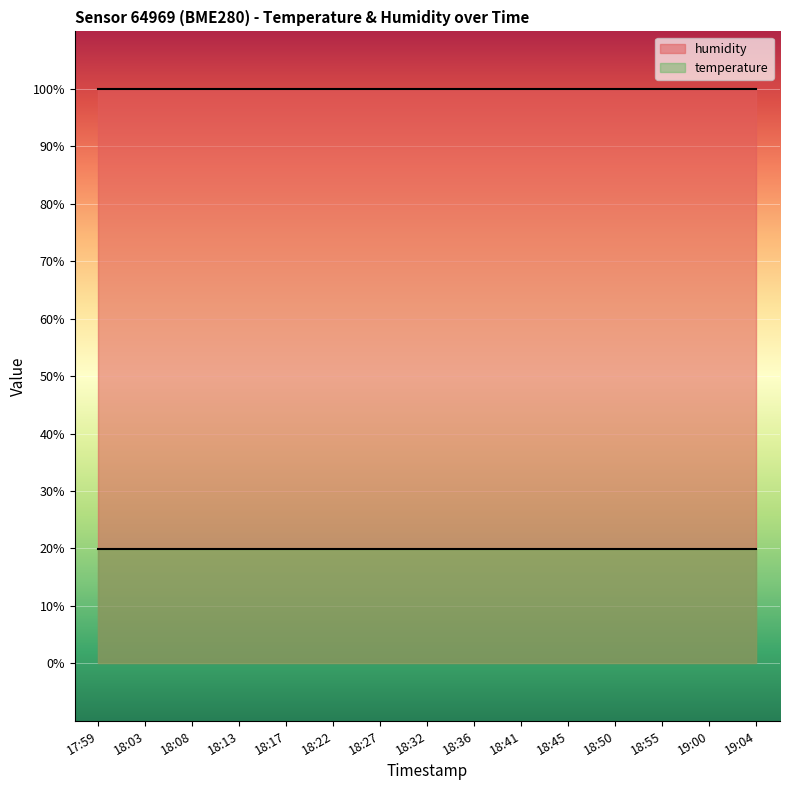

Which series has the widest spread of values?

temperature